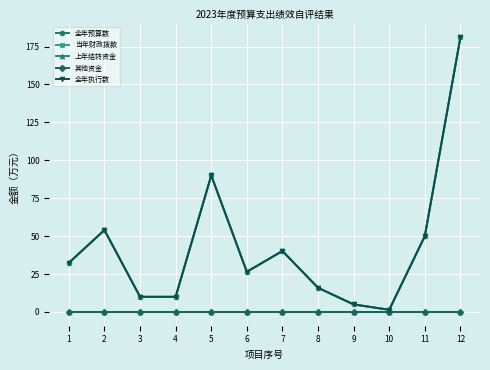

What is the highest value of the 全年执行数 series?

181.1